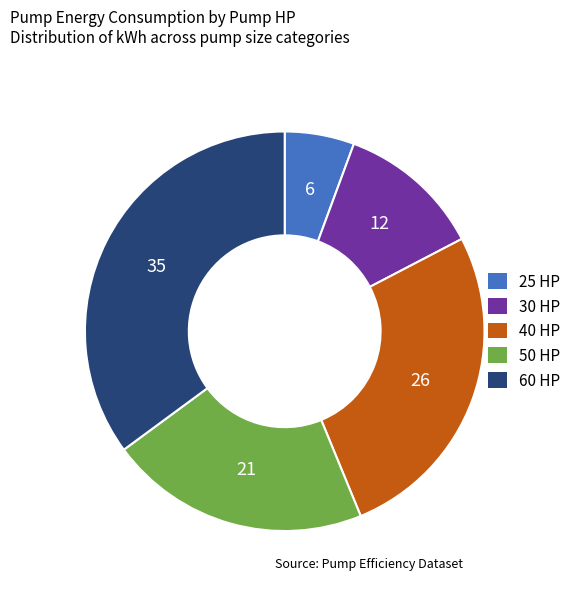

Which category has the smallest portion of the pie?

25 HP